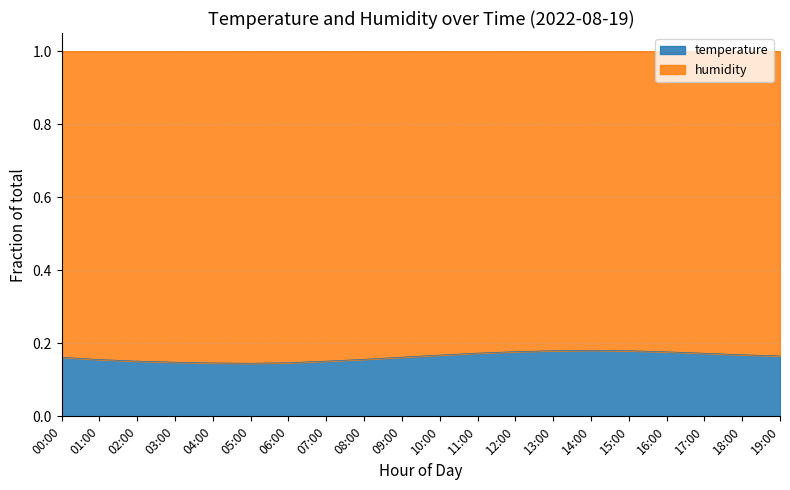

At which label is the value closest to 0?

05:00